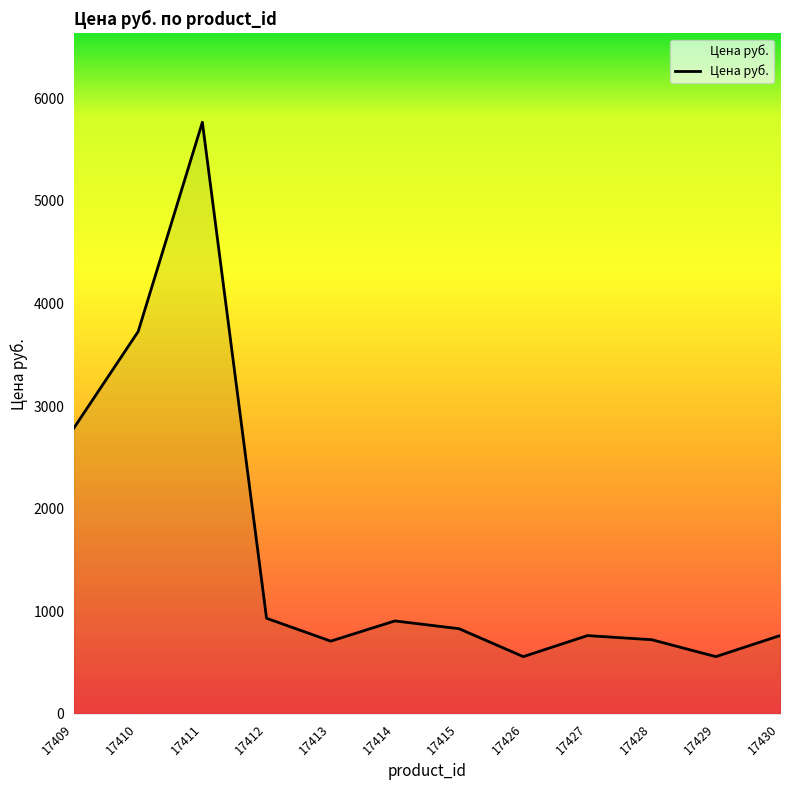

How many interior local valleys (lower than both neighbors) does the data have?

3